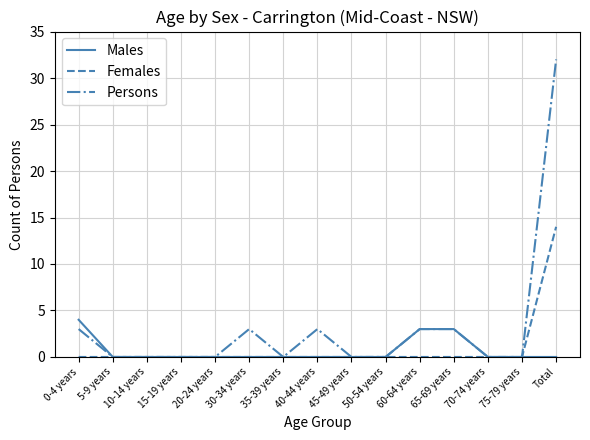

Which series has the widest spread of values?

Persons